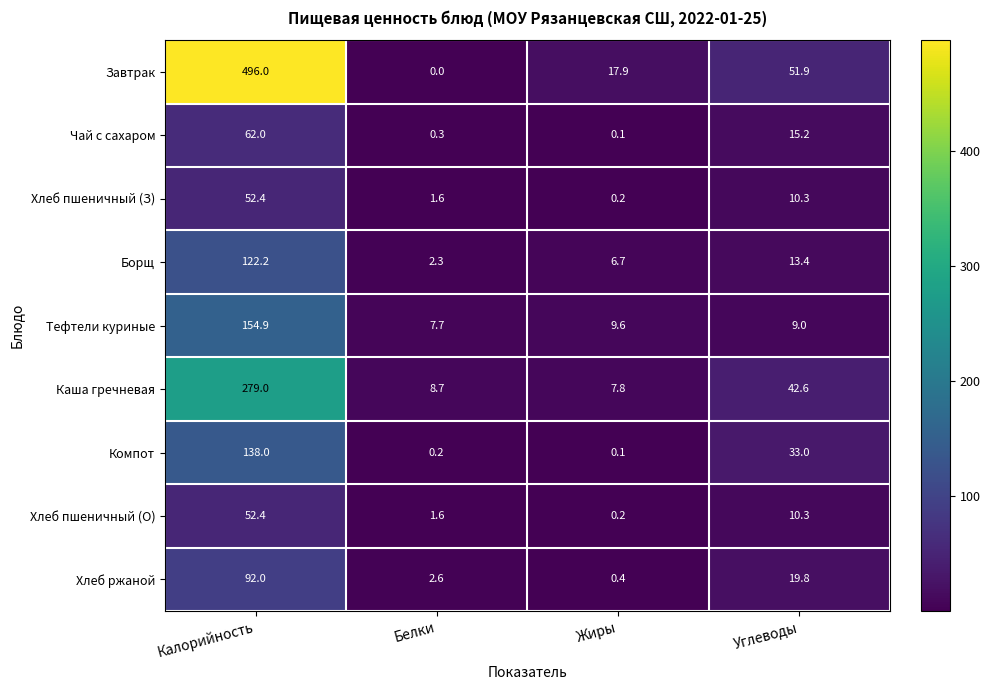

What is the spread (max minus min) of values at Углеводы?

42.9